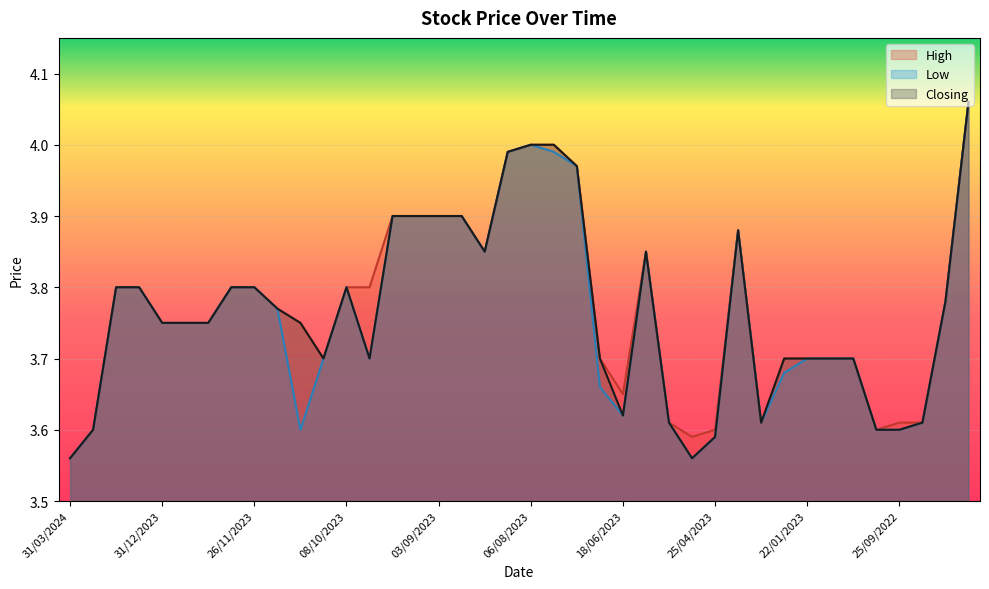

Count the number of data series in this chart.

3